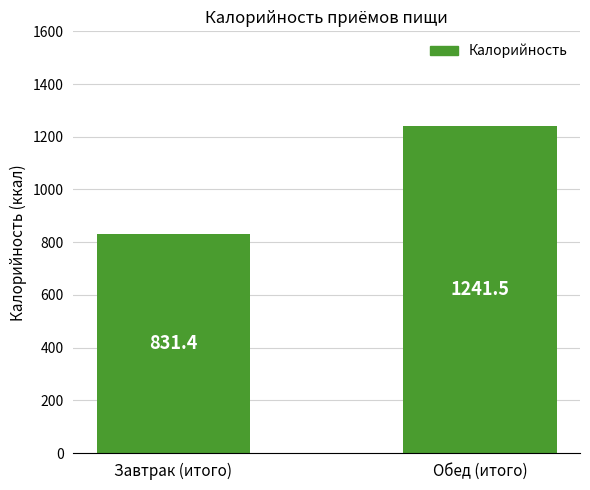

Approximately how many times larger is the value at Обед (итого) compared to Завтрак (итого)?

1.5